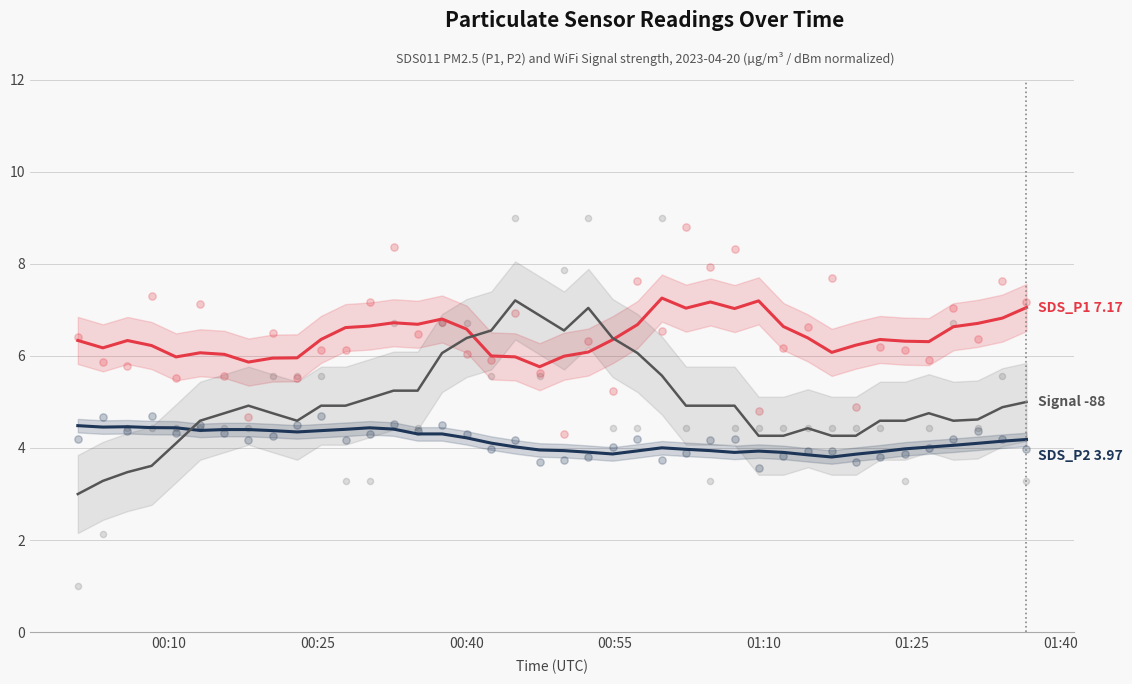

What are all the series names shown in the legend?

SDS_P1, SDS_P2, Signal